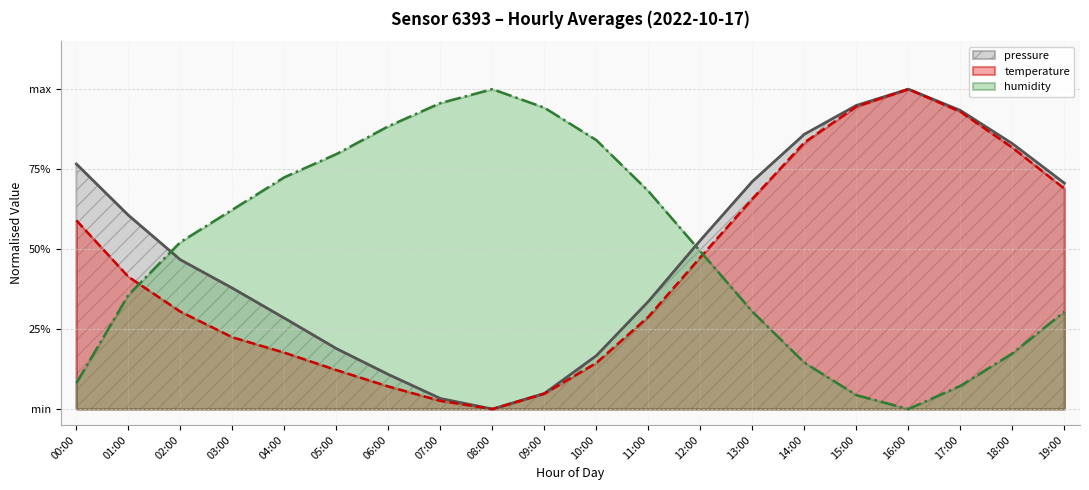

List the series in order of their peak value, highest first.

pressure, temperature, humidity